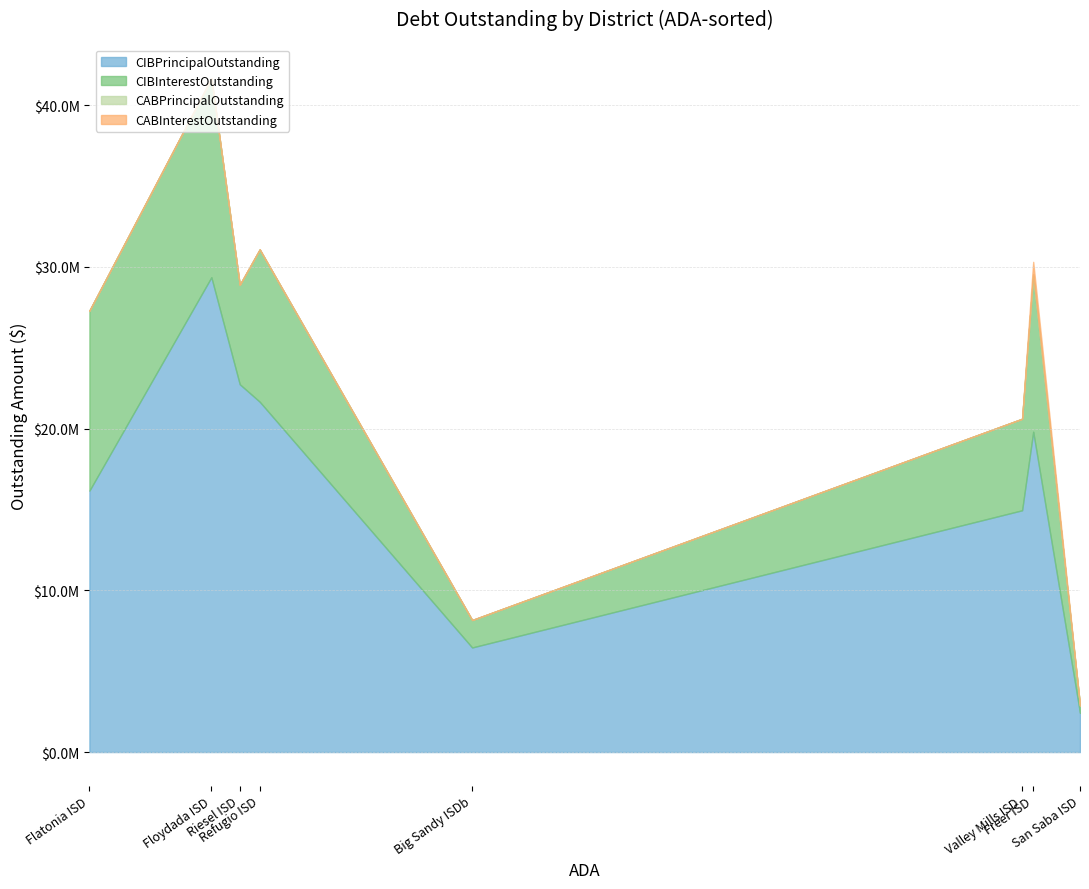

Does the chart have visible grid lines?

Yes